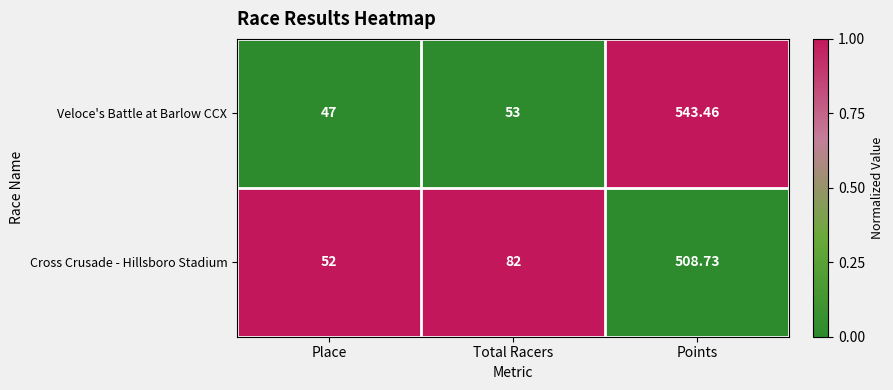

Rank the series by their average value, from lowest to highest.

Cross Crusade - Hillsboro Stadium, Veloce's Battle at Barlow CCX